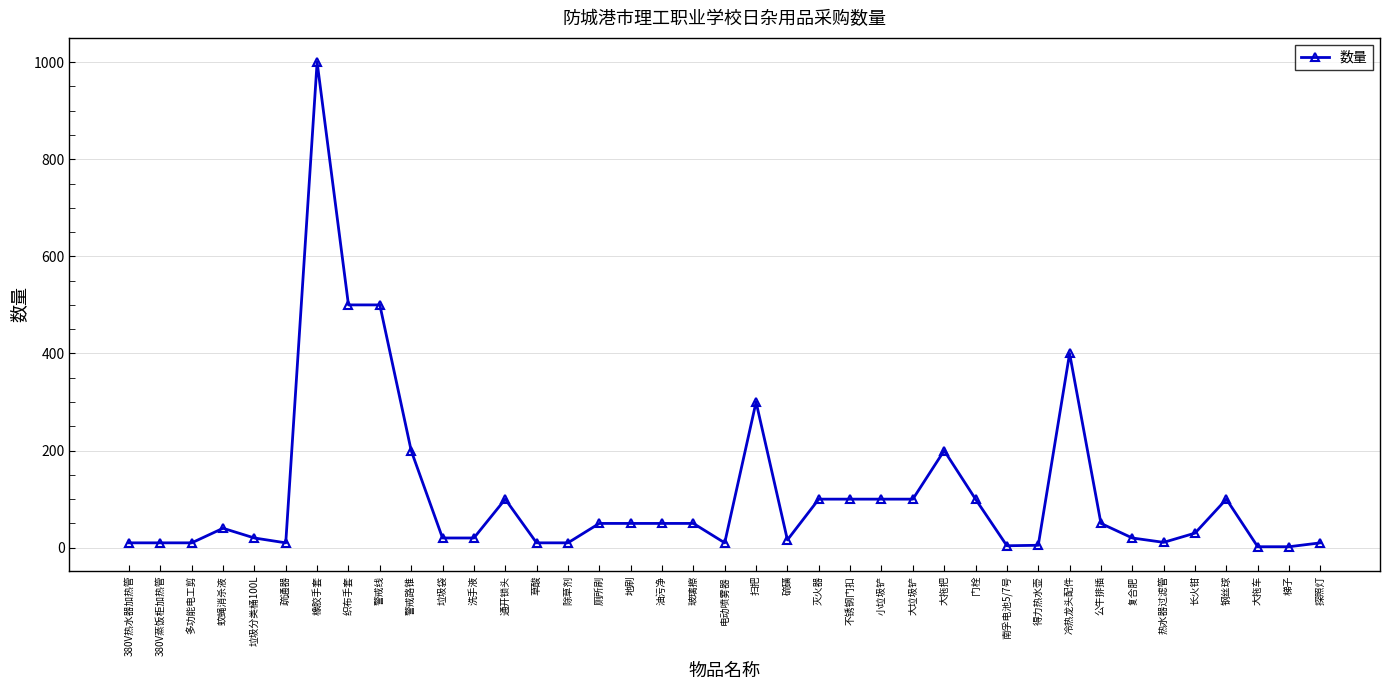

Approximately how many times larger is the value at 灭火器 compared to 警戒路锥?

0.5